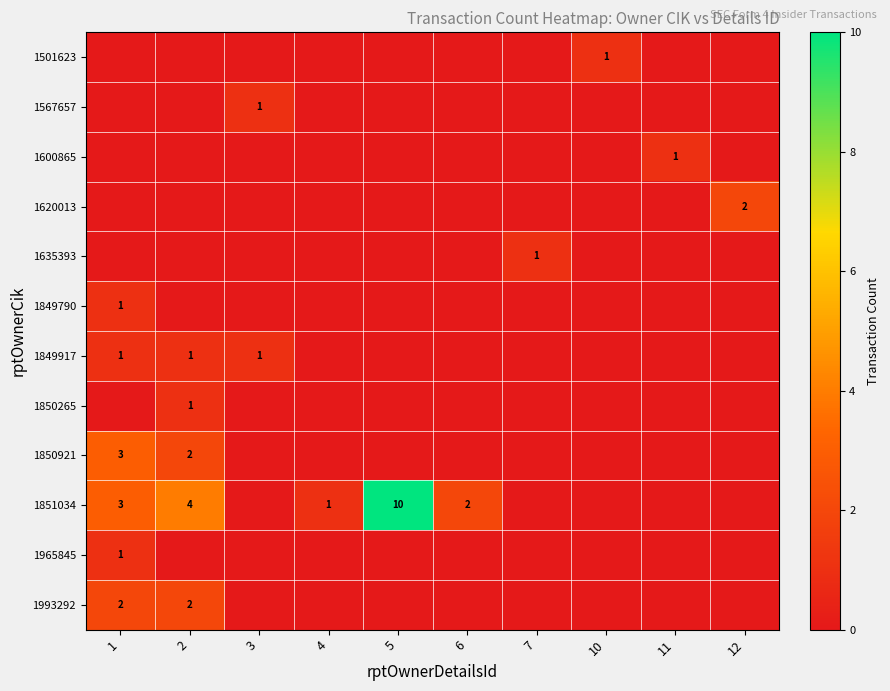

What is the maximum value for 1849917?

1